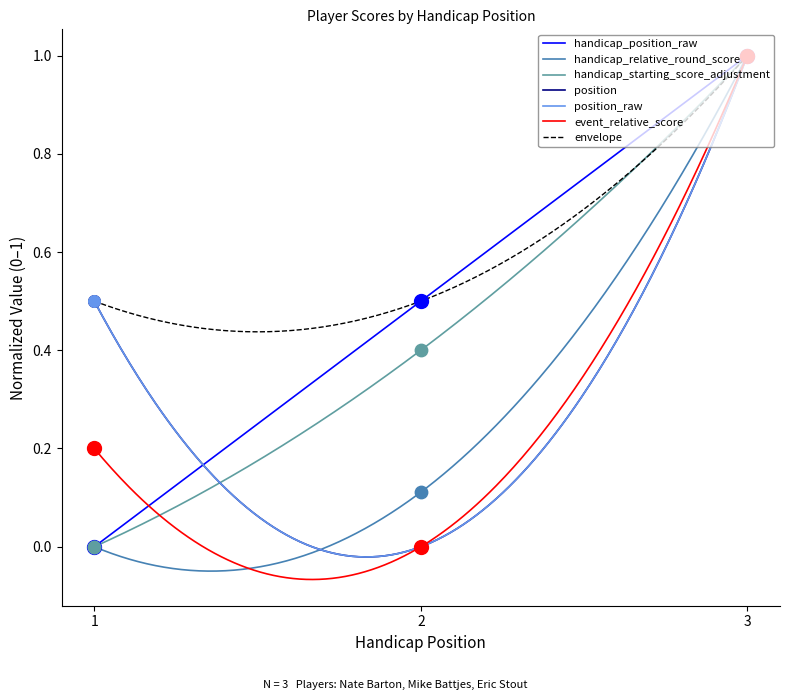

What is the total value across all series at 2?

1.0